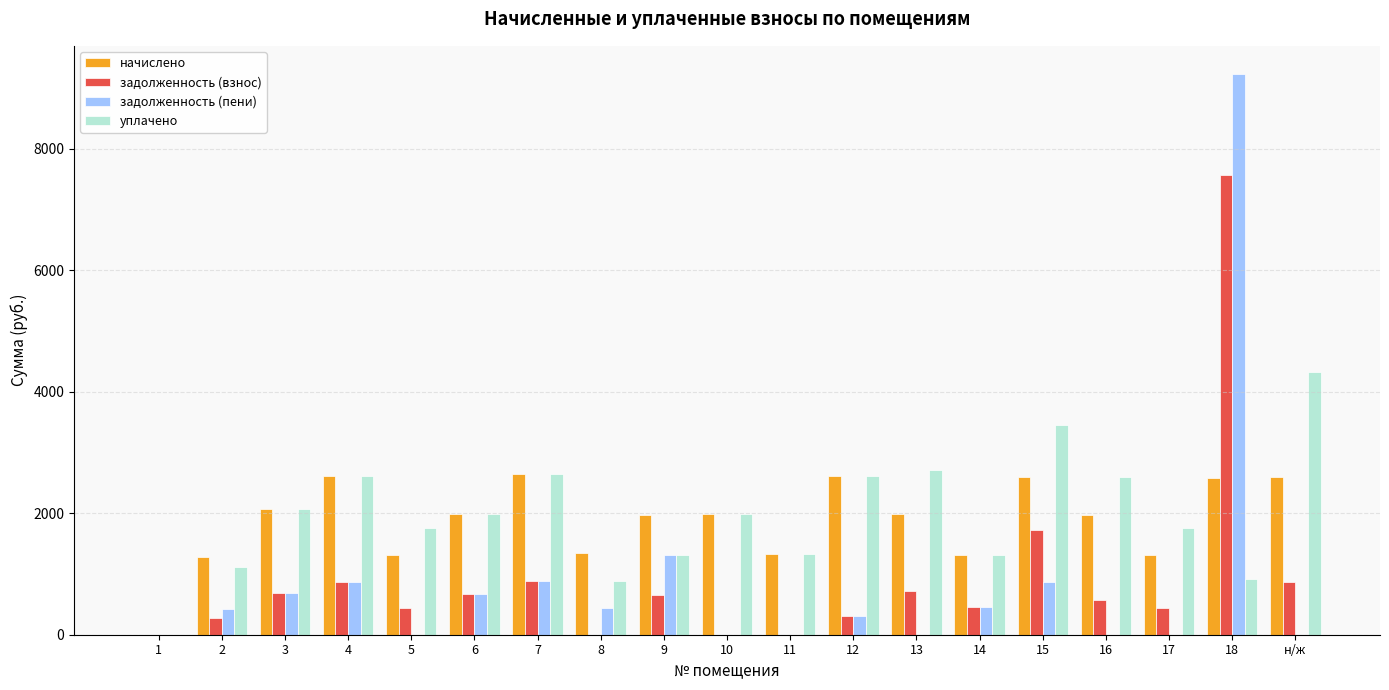

What are all the series names shown in the legend?

начислено, задолженность (взнос), задолженность (пени), уплачено